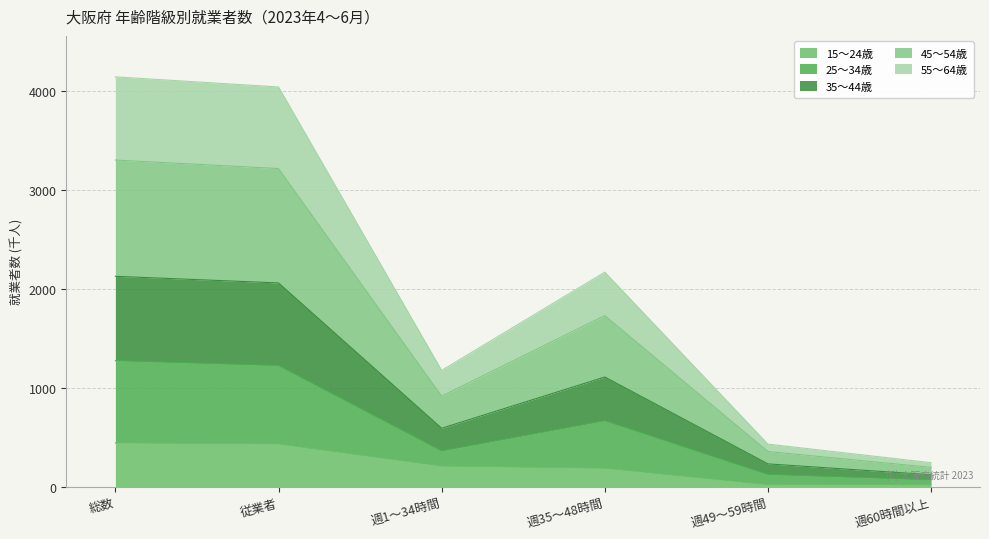

True or false: 25～34歳 and 45～54歳 intersect in this chart.

False